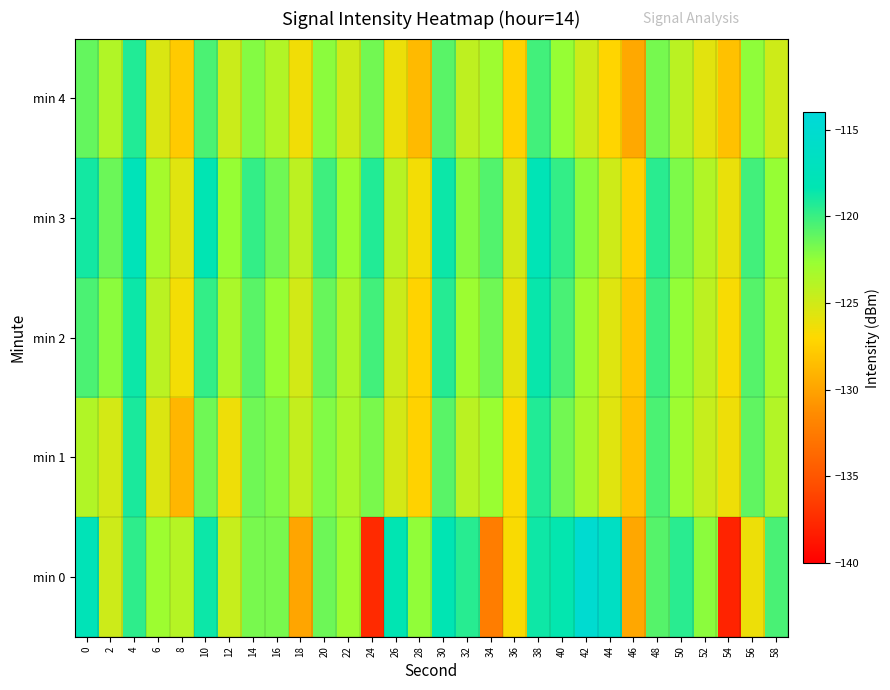

Which series has the largest total across all categories?

min 3